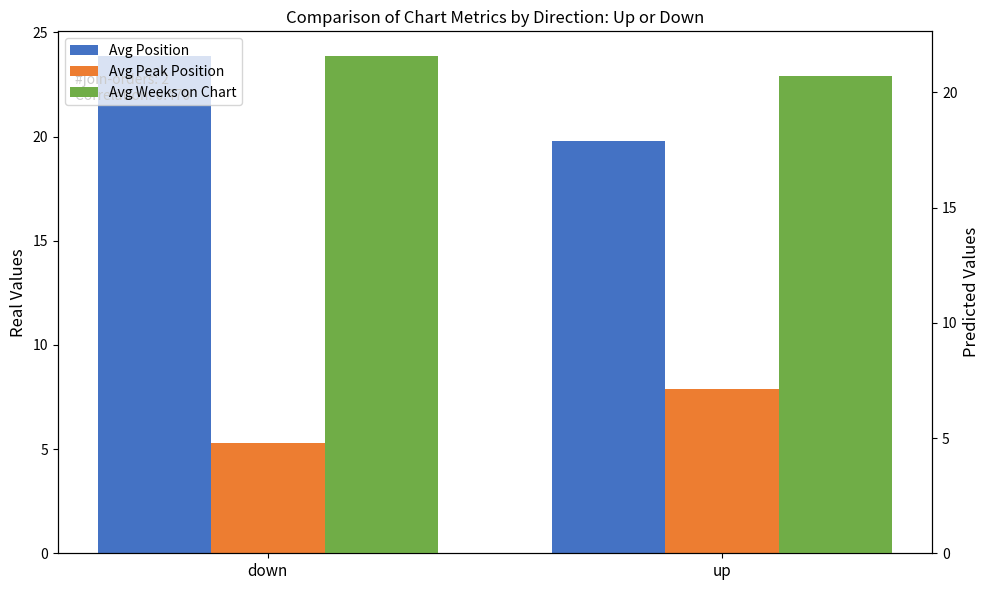

Read the Avg Position value at down.

23.9